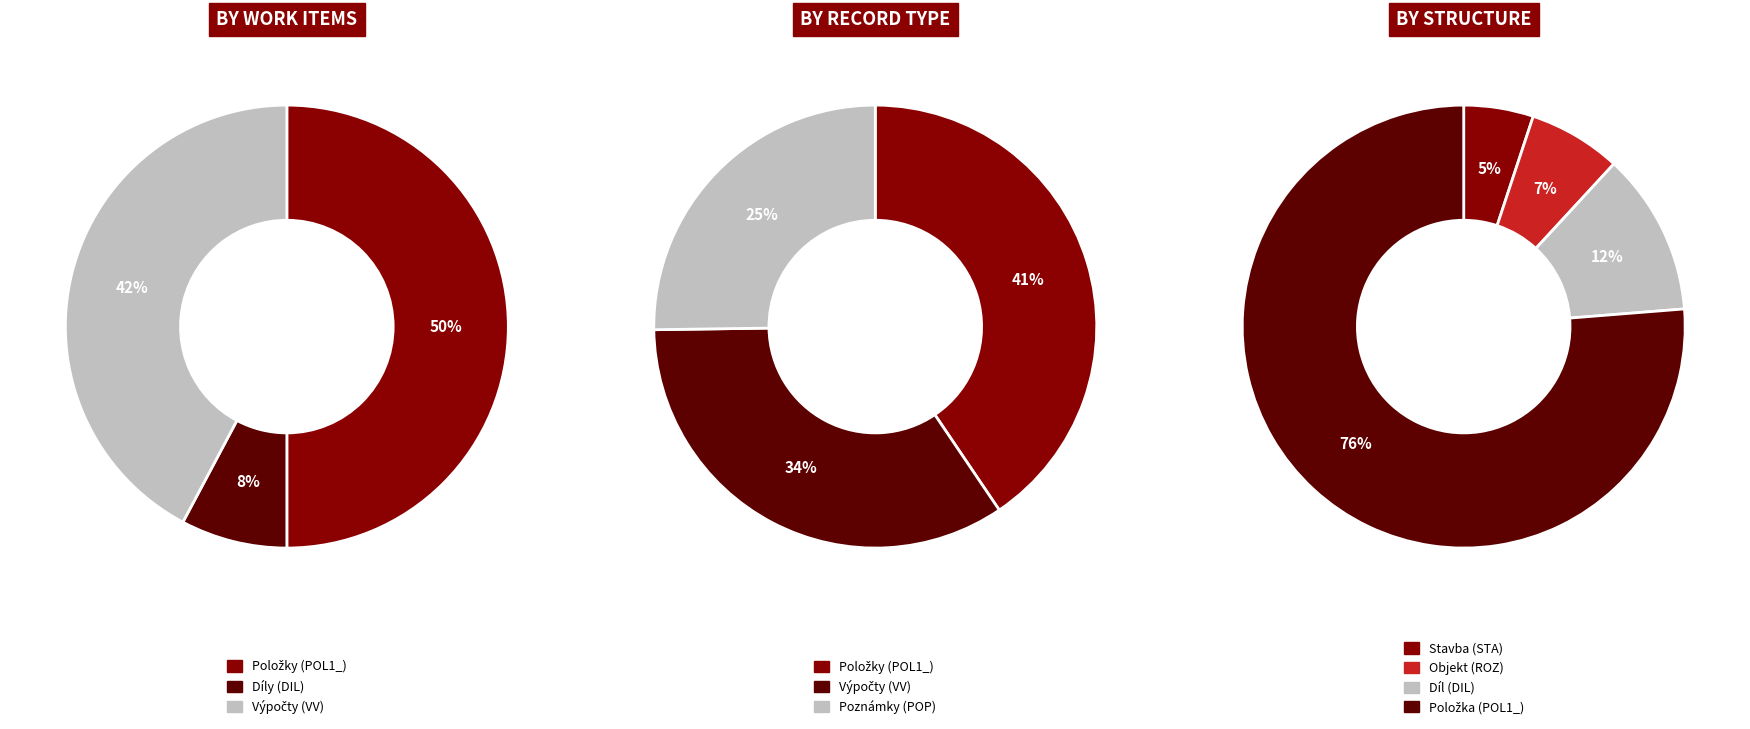

What is the smallest slice in the pie chart?

STA